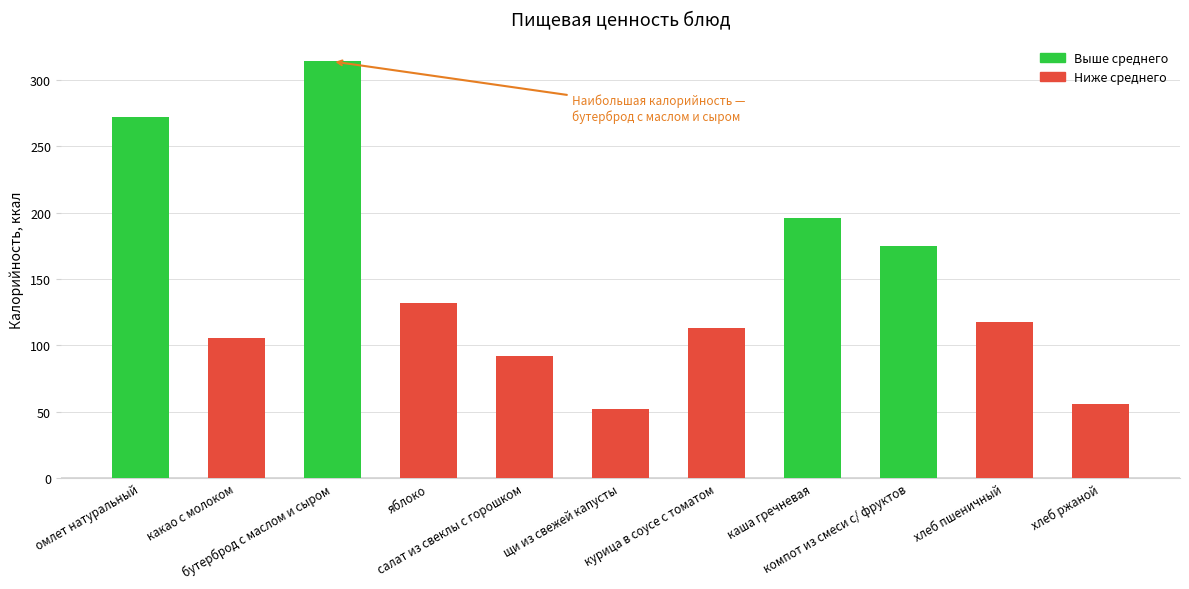

What position from the right is салат из свеклы с горошком?

7